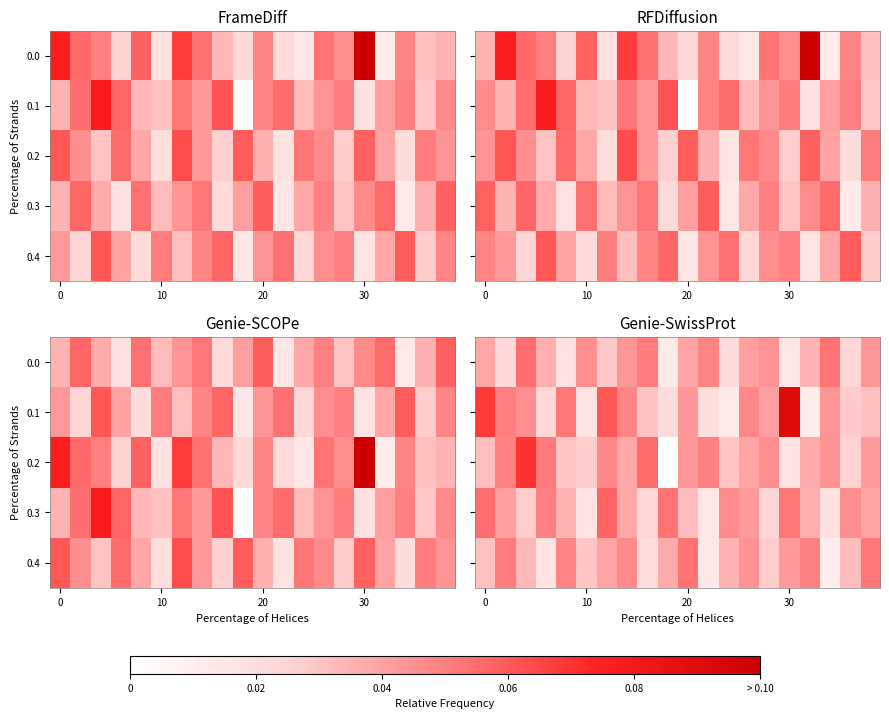

How many categories are shown in the chart?

20